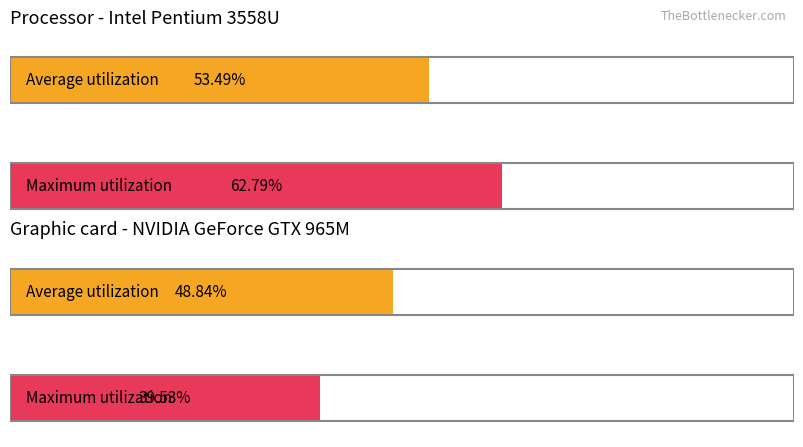

Rank the categories by Average utilization value from highest to lowest.

Partie1, Partie2